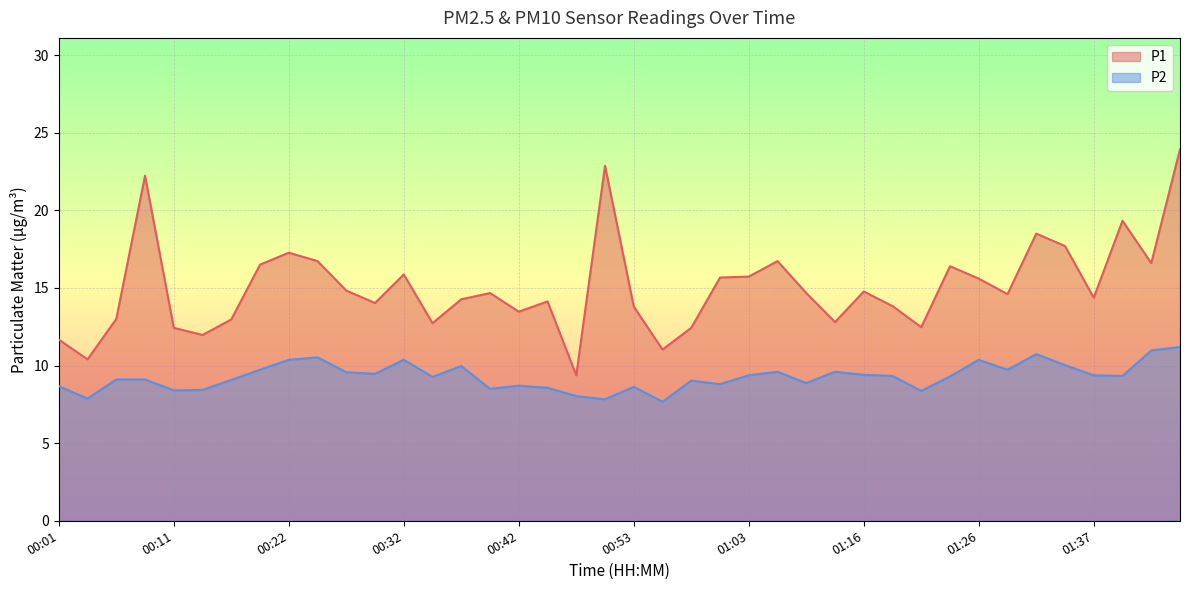

List the labels in order of P2 value, smallest first.

00:55, 00:50, 00:03, 00:47, 01:21, 00:11, 00:14, 00:40, 00:45, 00:53, 00:01, 00:42, 01:00, 01:08, 00:58, 00:16, 00:06, 00:08, 00:35, 01:24, 01:19, 01:39, 01:03, 01:37, 01:16, 00:29, 00:27, 01:06, 01:11, 00:19, 01:29, 00:37, 01:34, 00:22, 00:32, 01:26, 00:24, 01:31, 01:42, 01:44